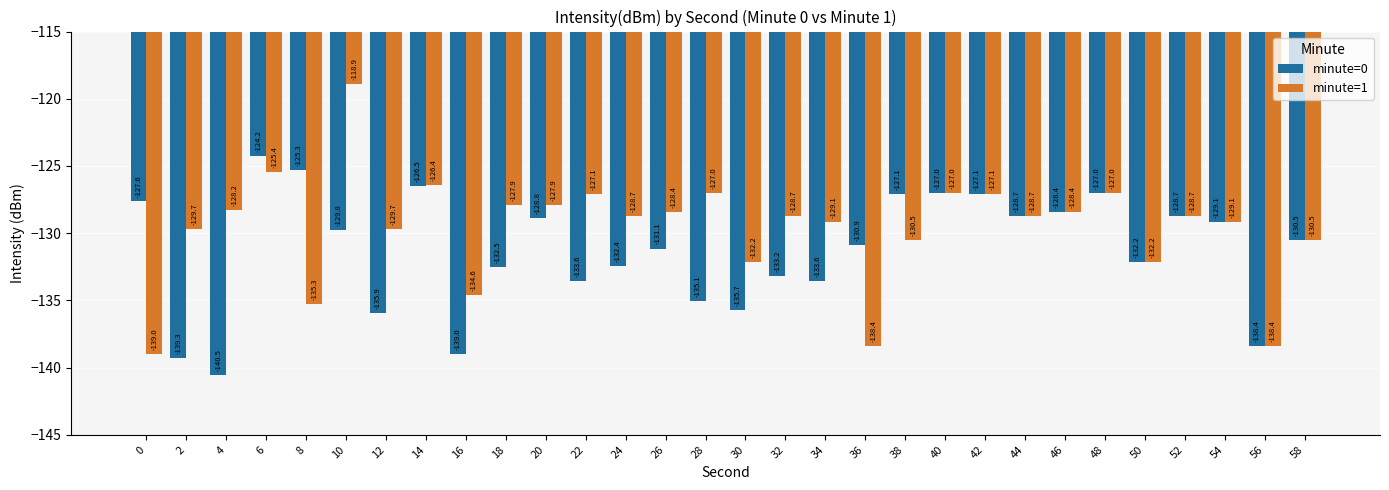

Which series has the largest total across all categories?

minute=1